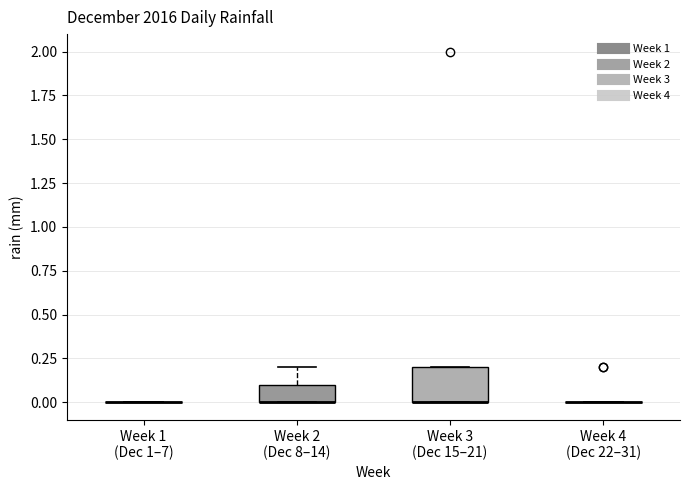

Reading left to right, transcribe this box plot: for each box, give where its median line is, the range the box spans, and where its two whiskers end, as read against the y-axis. The values are not printed on the chart, so give them approximately, as read against the axis.

Week 1 (Dec 1–7): box collapsed to a line at 0.0, whiskers 0.0 to 0.0
Week 2 (Dec 8–14): median 0.0 (drawn on the box's lower edge), box 0.0 to 0.1, whiskers 0.0 to 0.2
Week 3 (Dec 15–21): median 0.0 (drawn on the box's lower edge), box 0.0 to 0.2, whiskers 0.0 to 0.2
Week 4 (Dec 22–31): box collapsed to a line at 0.0, whiskers 0.0 to 0.0